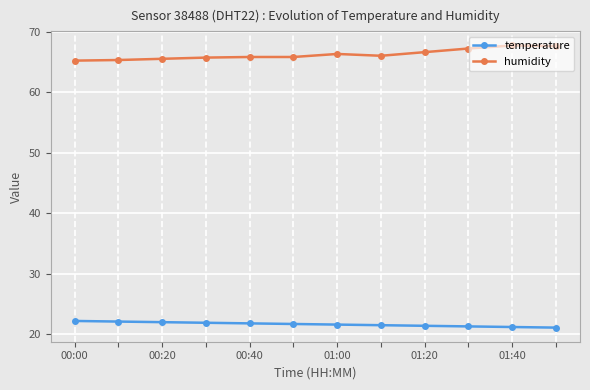

Is this an area chart (filled region under the line)?

No